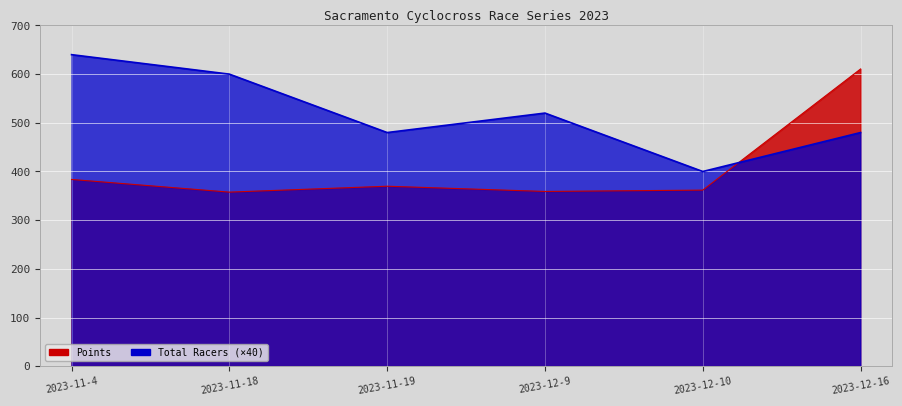

Is it true that Total Racers equals 110.2 at 2023-12-9?

False